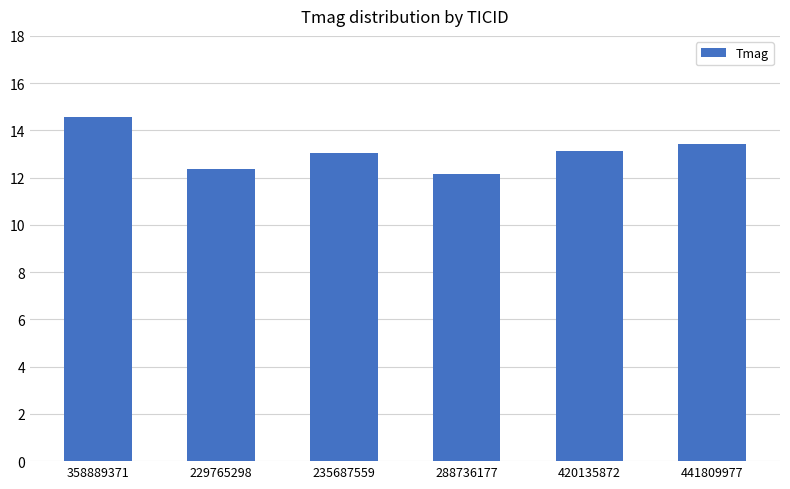

What is the sum of the values at 288736177 and 358889371?

26.8